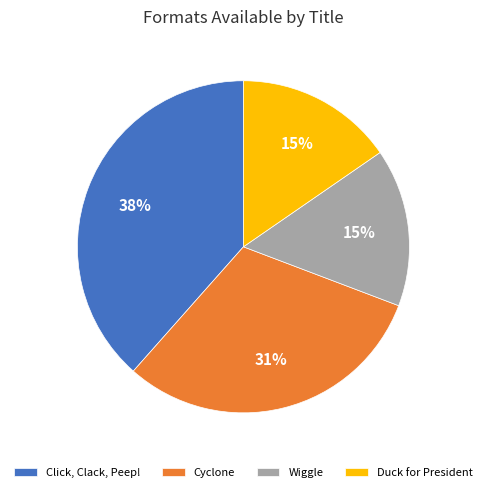

Does any single category account for the majority?

No